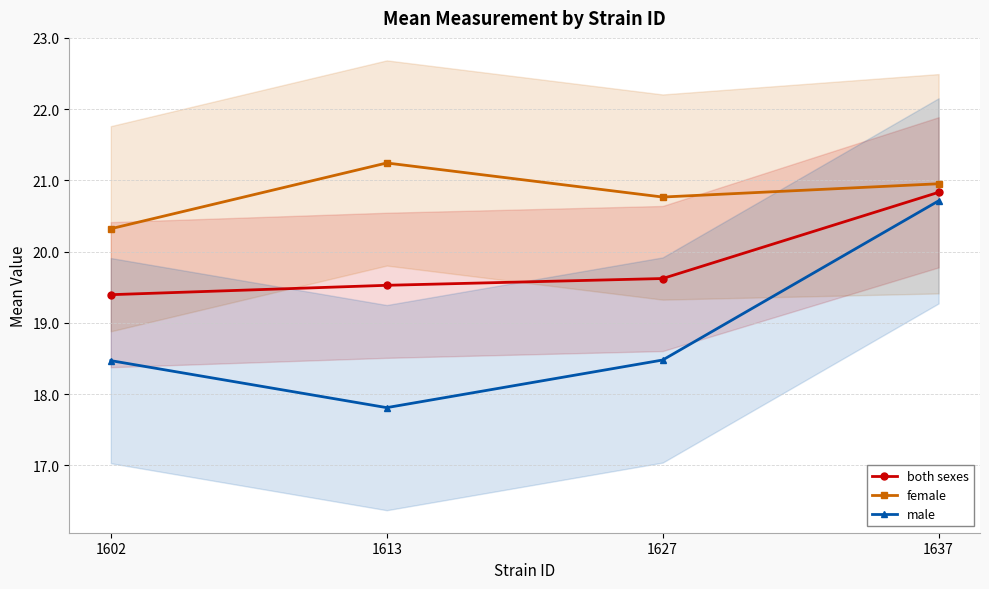

Rank the series by their average value, from lowest to highest.

male, both sexes, female